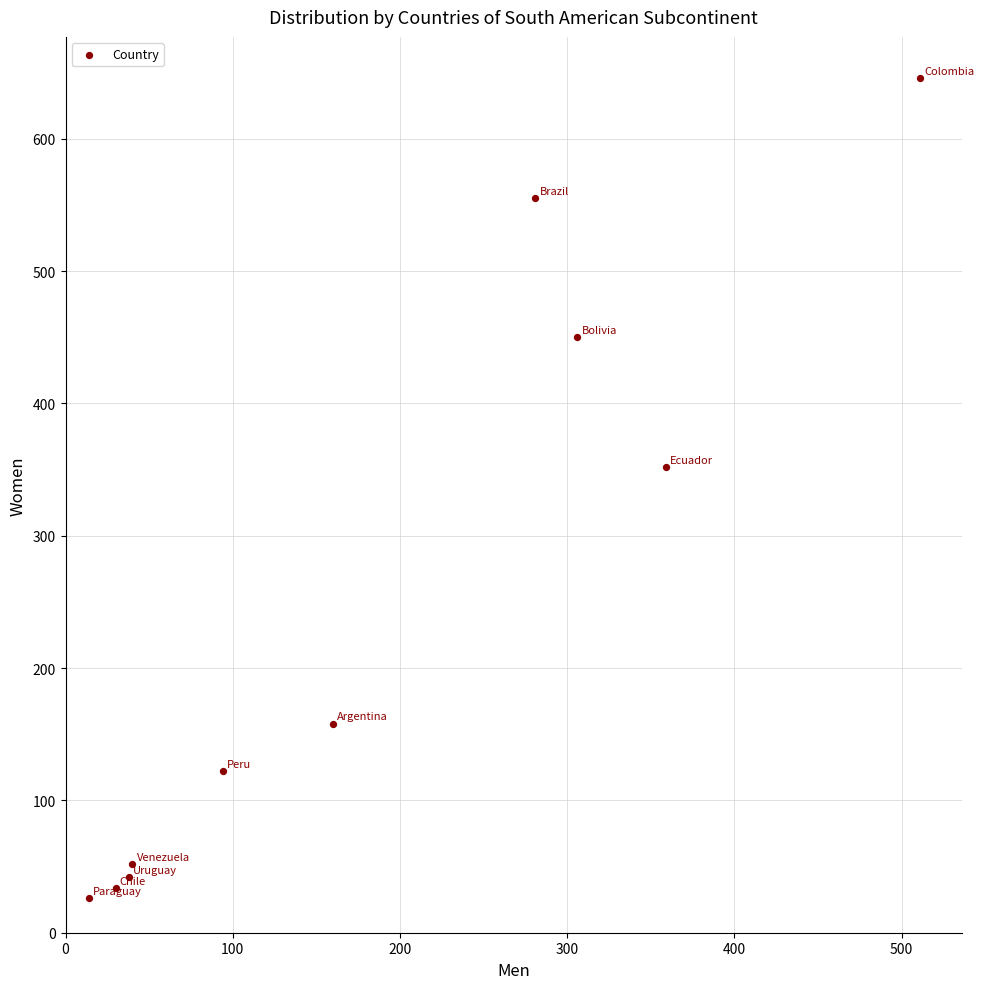

What Y value in the scatter plot is closest to 336?

352